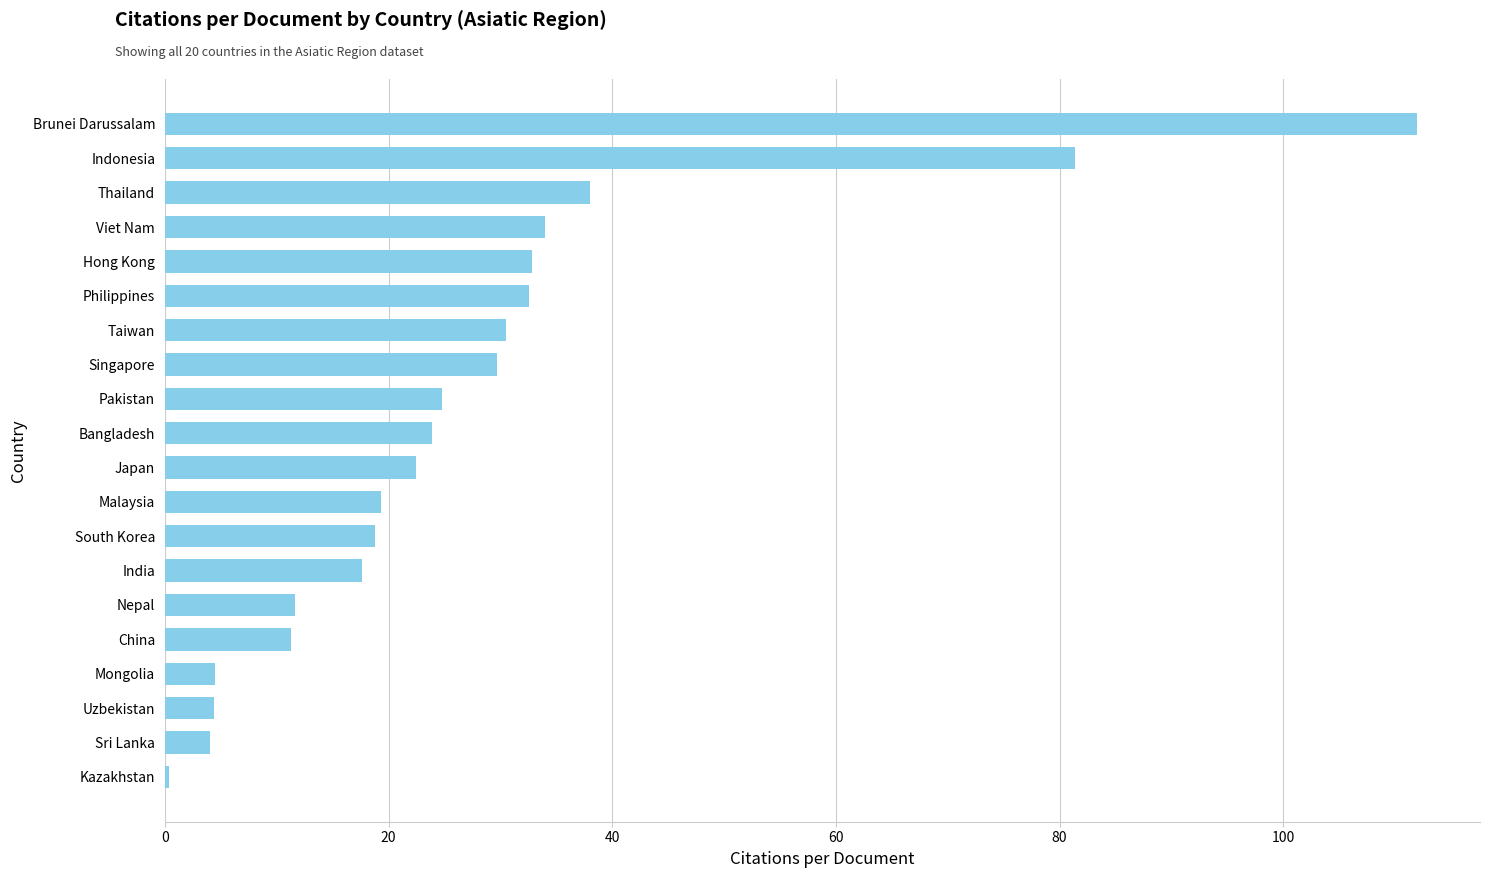

How many categories are shown in the chart?

20